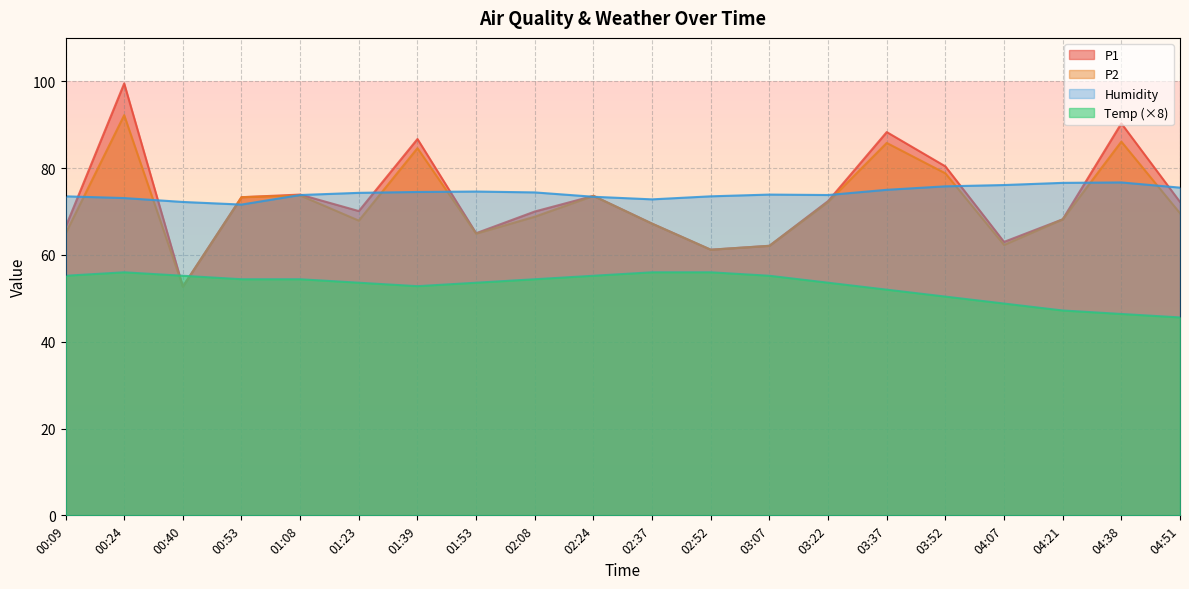

Between 01:23 and 02:37, which series saw the biggest shift?

P1